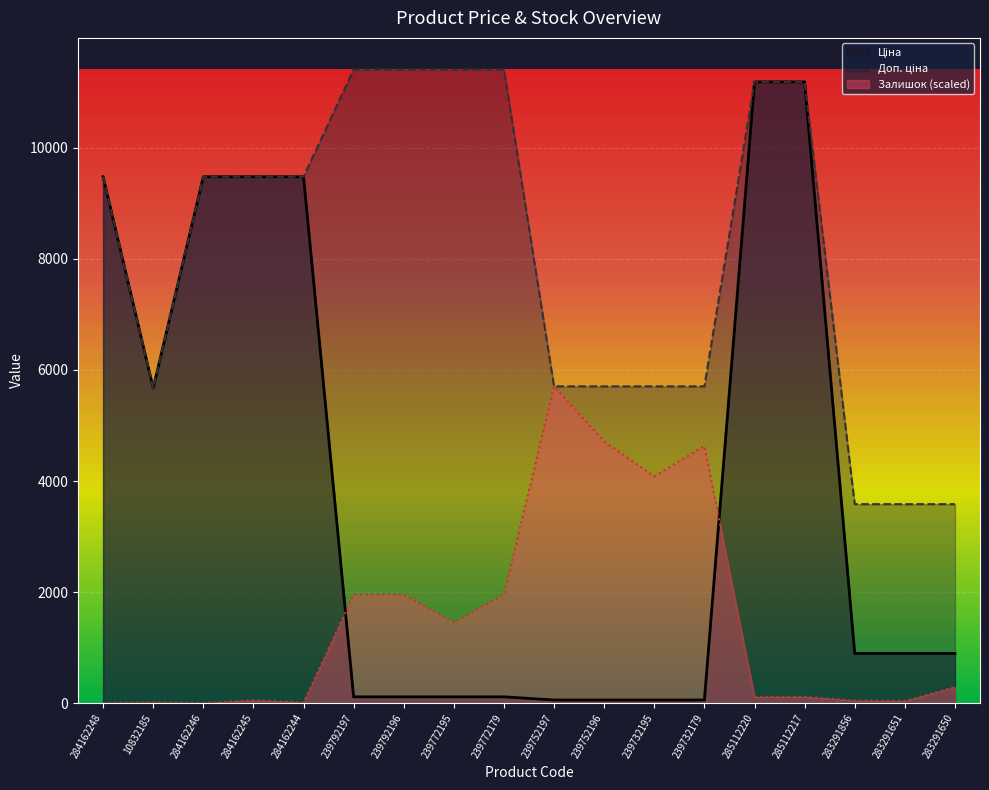

Which series has the largest total across all categories?

Доп. ціна